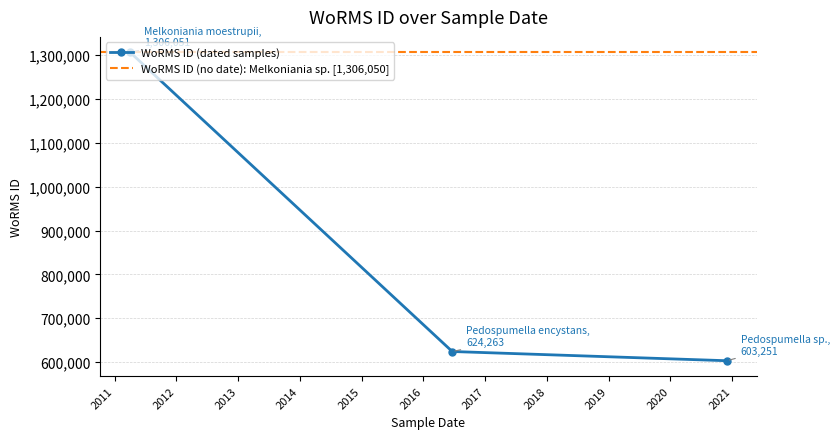

The chart shows a value of 704321 at N/A. True or false?

False